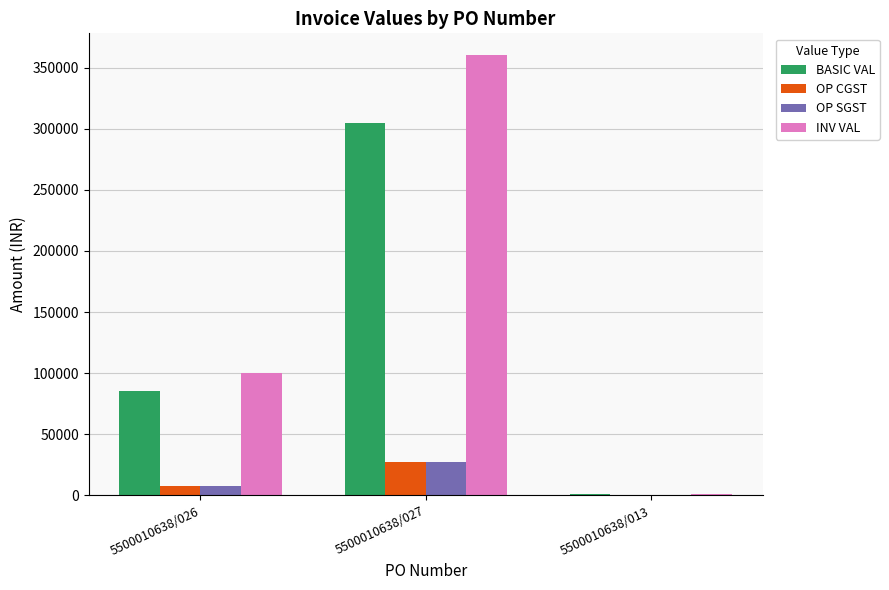

Between 5500010638/027 and 5500010638/013, which series saw the biggest shift?

INV VAL